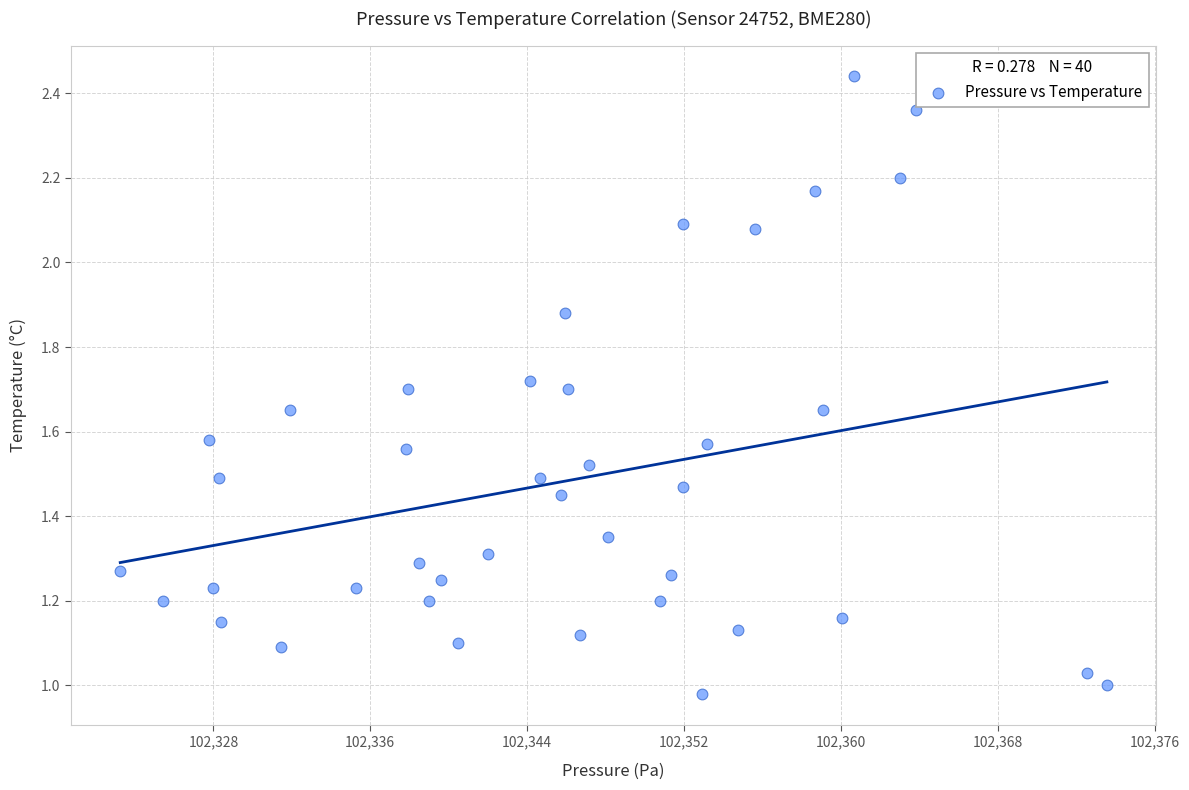

What is the range of X values (max minus min)?

50.3